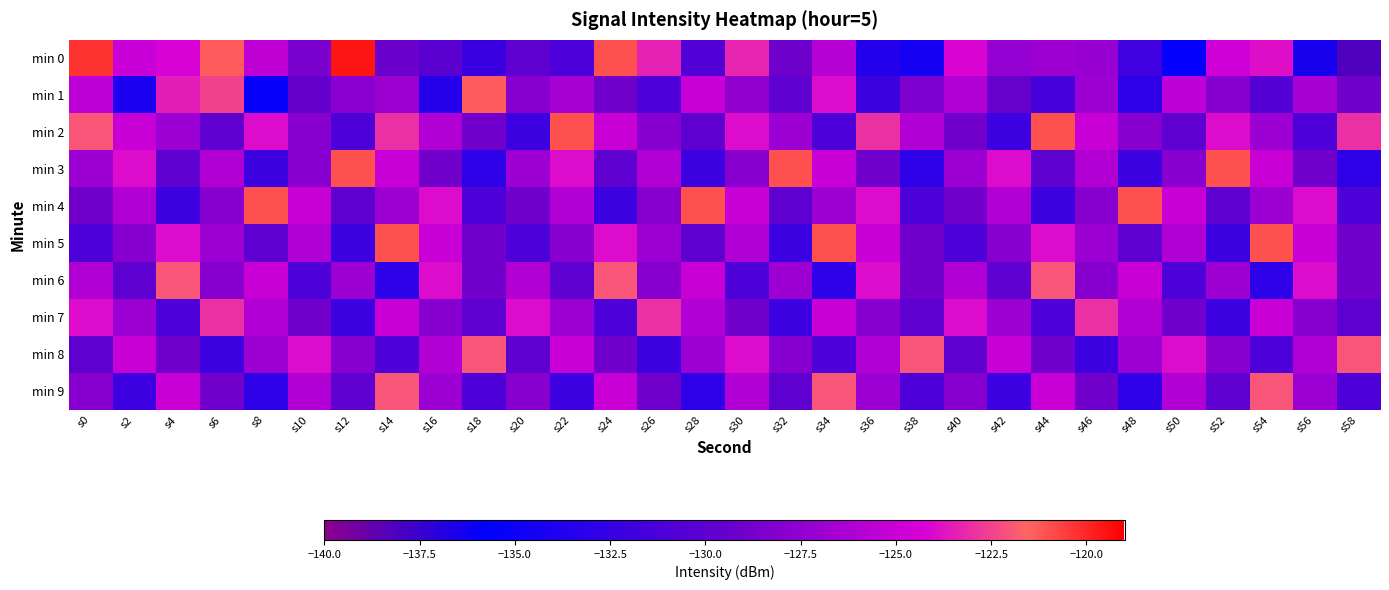

Which series changed the most between s4 and s58?

min 0